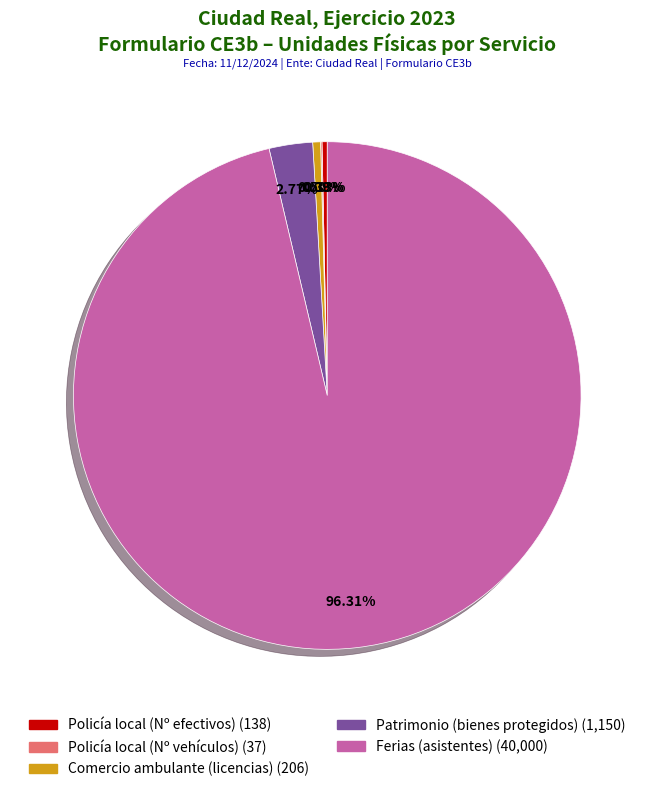

Which slice is the largest?

Ferias (asistentes)